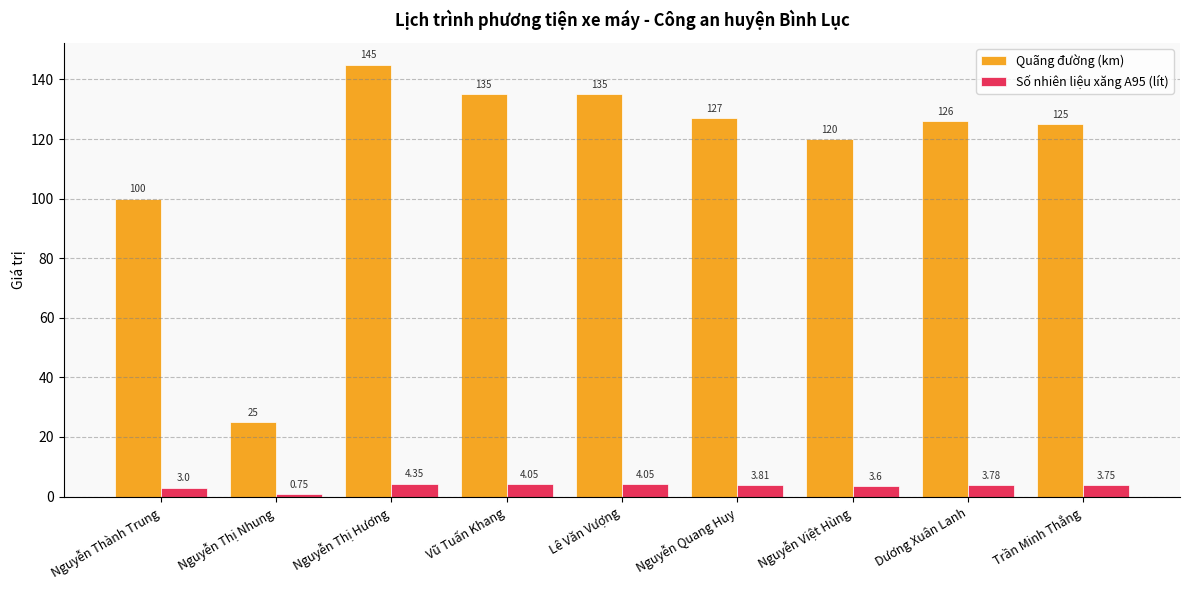

Which series has the largest total across all categories?

Quãng đường (km)